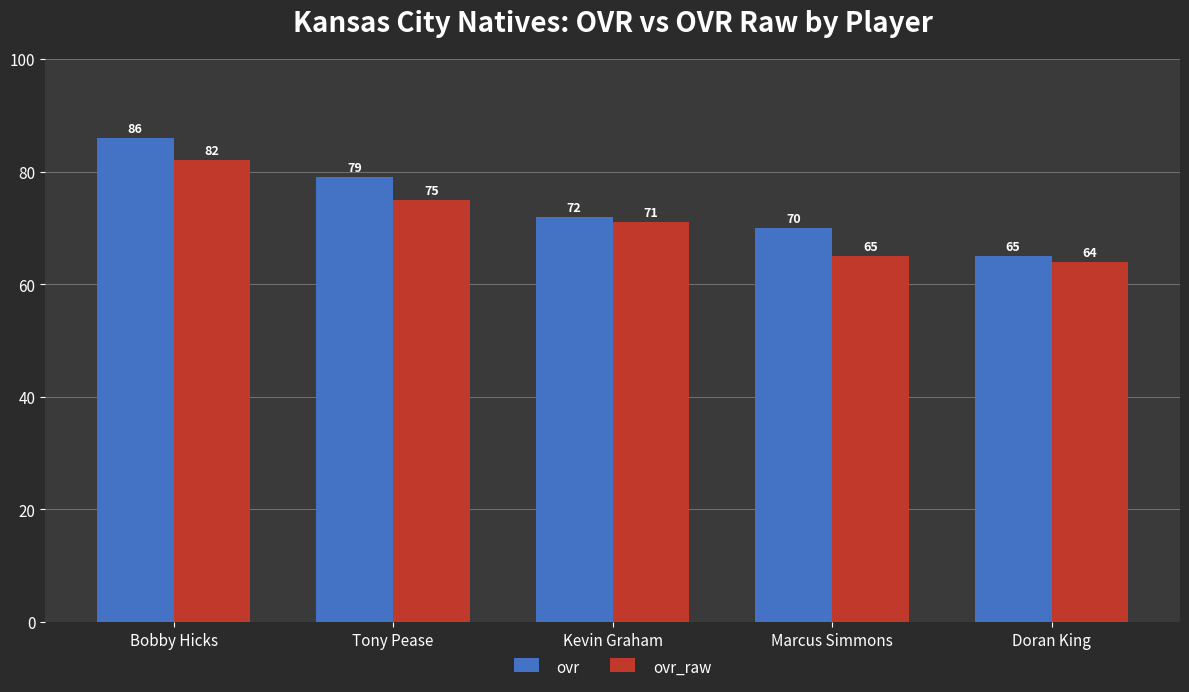

How many bars are there in total?

10